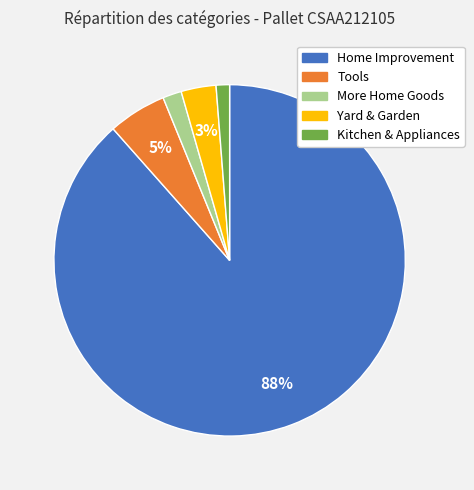

How many slices are in this pie chart?

5